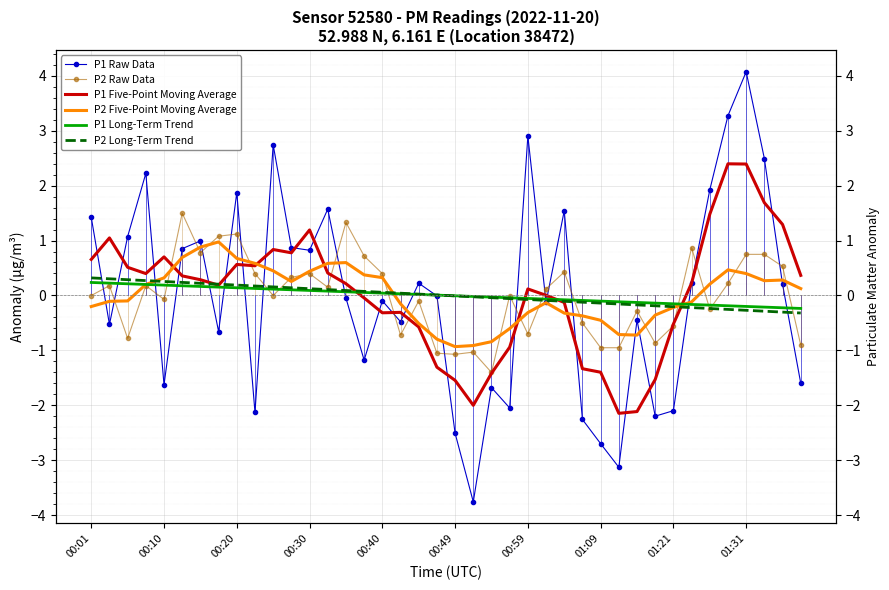

How many values in the P2 Five-Point Moving Average series are below 0?

20